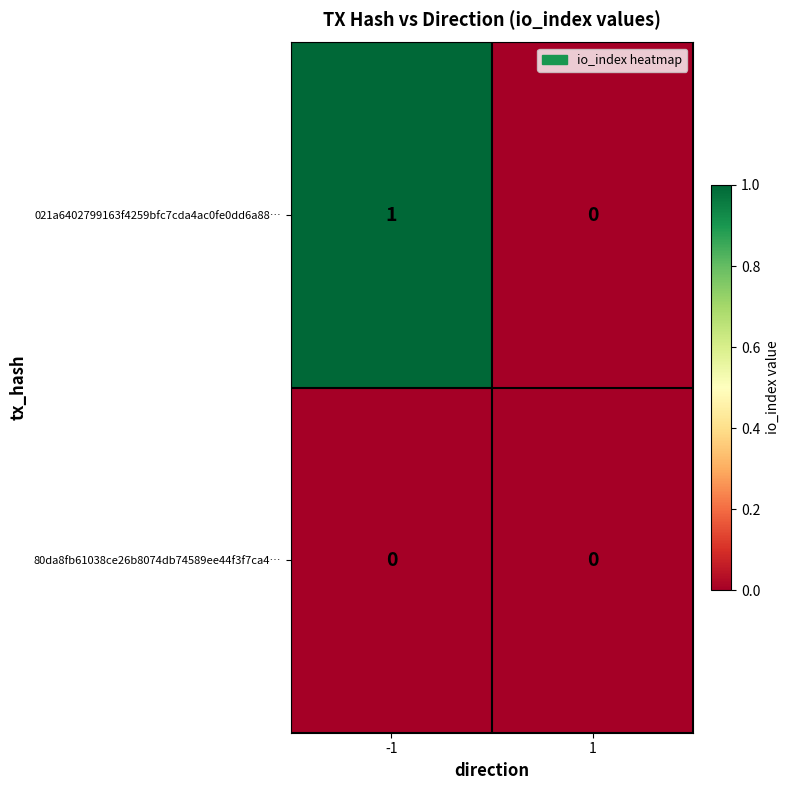

Reading left to right, what are all the values shown in this chart?

021a6402799163f4259bfc7cda4ac0fe0dd6a88…: -1=1	1=0
80da8fb61038ce26b8074db74589ee44f3f7ca4…: -1=0	1=0